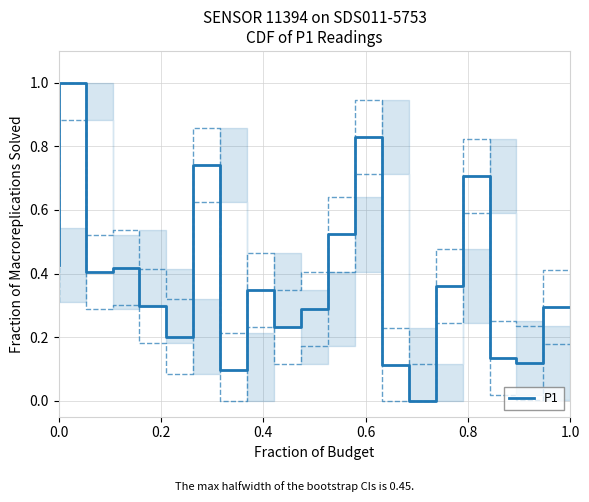

What is the highest value of the P1 series?

1.0